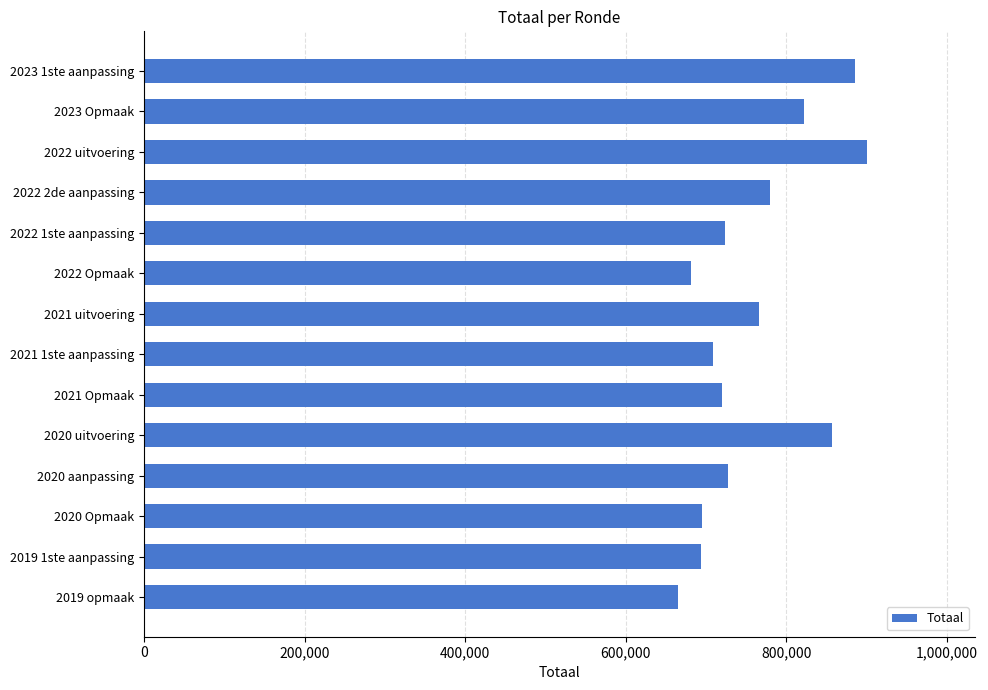

What is the value of the 2nd bar from the top?

821691